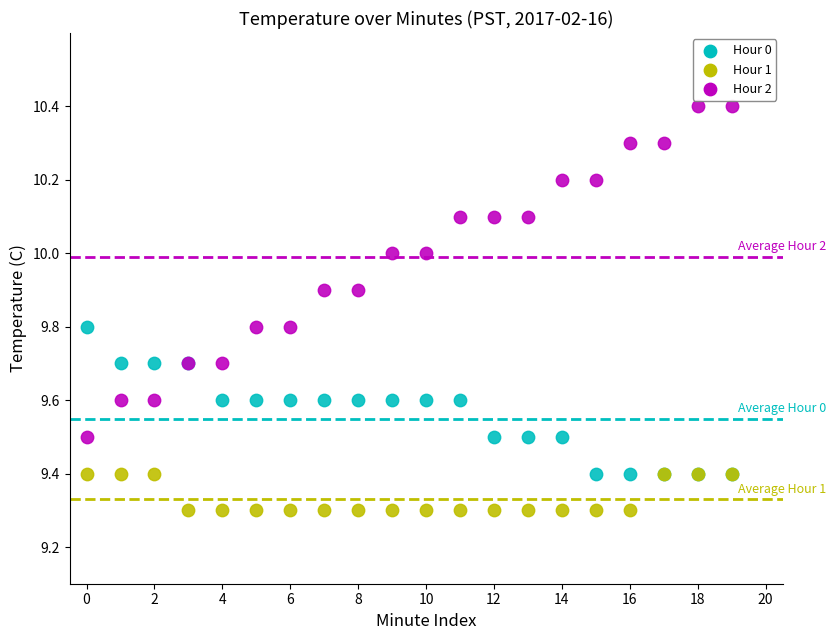

Which series contains the highest Y value?

Hour 2